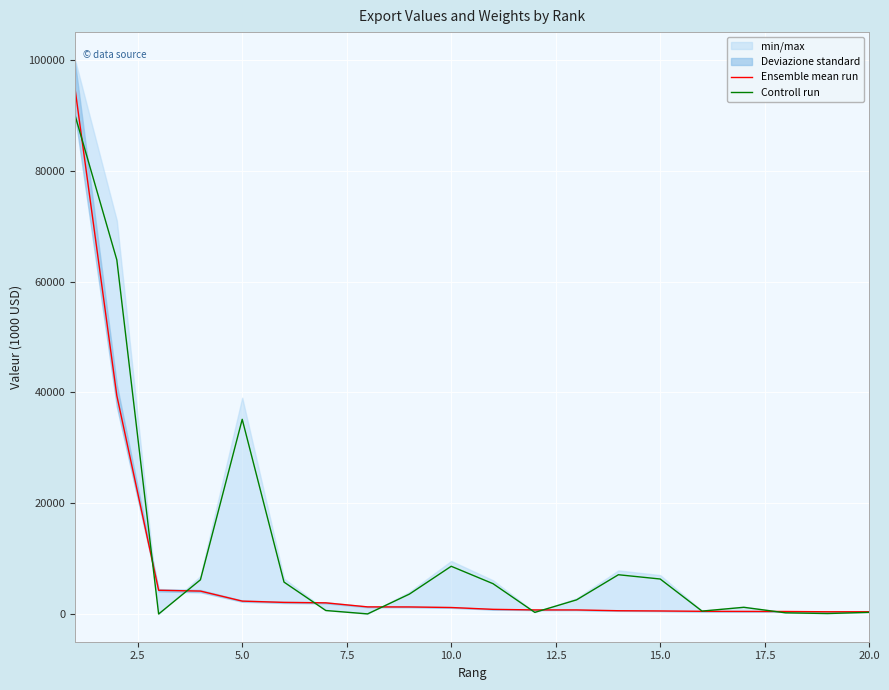

Is this an area chart (filled region under the line)?

No